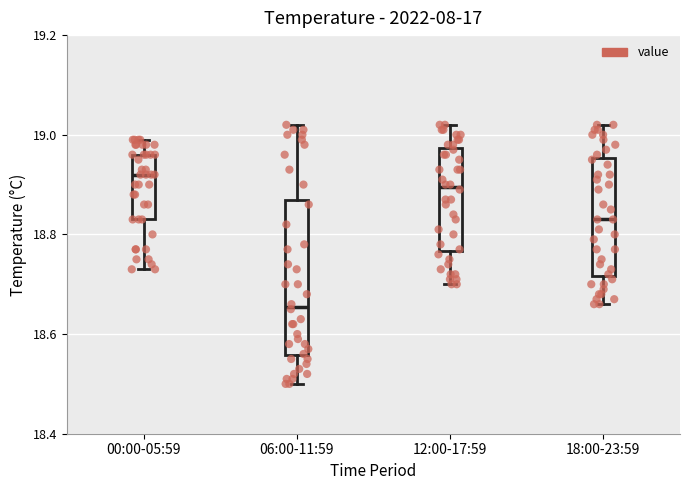

Reading left to right, transcribe this box plot: for each box, give where its median line is, the range the box spans, and where its two whiskers end, as read against the y-axis. The values are not printed on the chart, so give them approximately, as read against the axis.

00:00-05:59: median 18.92, box 18.84 to 18.96, whiskers 18.74 to 19.00
06:00-11:59: median 18.66, box 18.56 to 18.88, whiskers 18.50 to 19.02
12:00-17:59: median 18.90, box 18.76 to 18.98, whiskers 18.70 to 19.02
18:00-23:59: median 18.84, box 18.72 to 18.96, whiskers 18.66 to 19.02